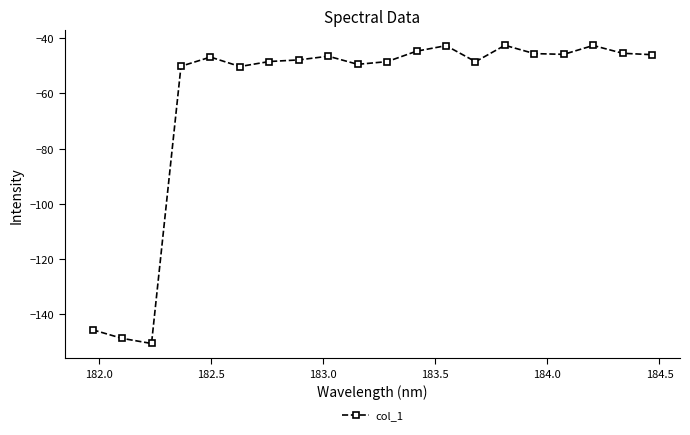

How many lines are shown in the chart?

1